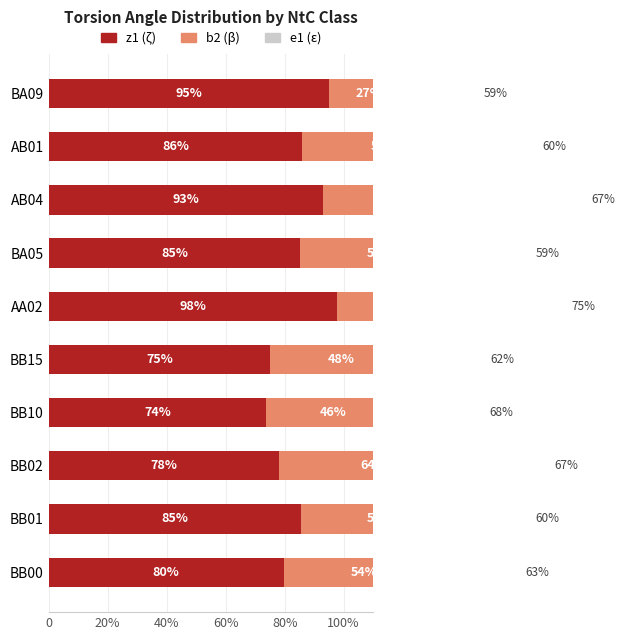

Reading left to right, transcribe all the data shown in this chart.

z1: 79.7	85.4	78.2	73.7	75.0	97.7	85.3	93.1	85.9	95.0
b2: 54.4	53.7	63.8	45.5	48.1	46.2	54.3	61.3	55.3	26.9
e1: 63.5	59.7	66.8	68.2	61.5	74.6	59.2	67.3	60.2	59.3